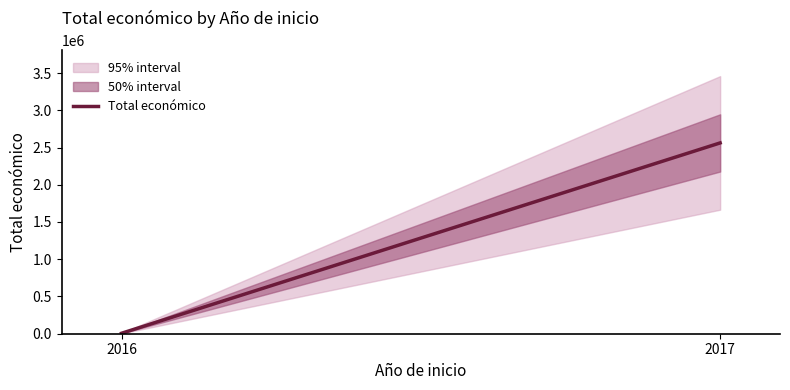

What is the value of the 1st point from the left?

6000